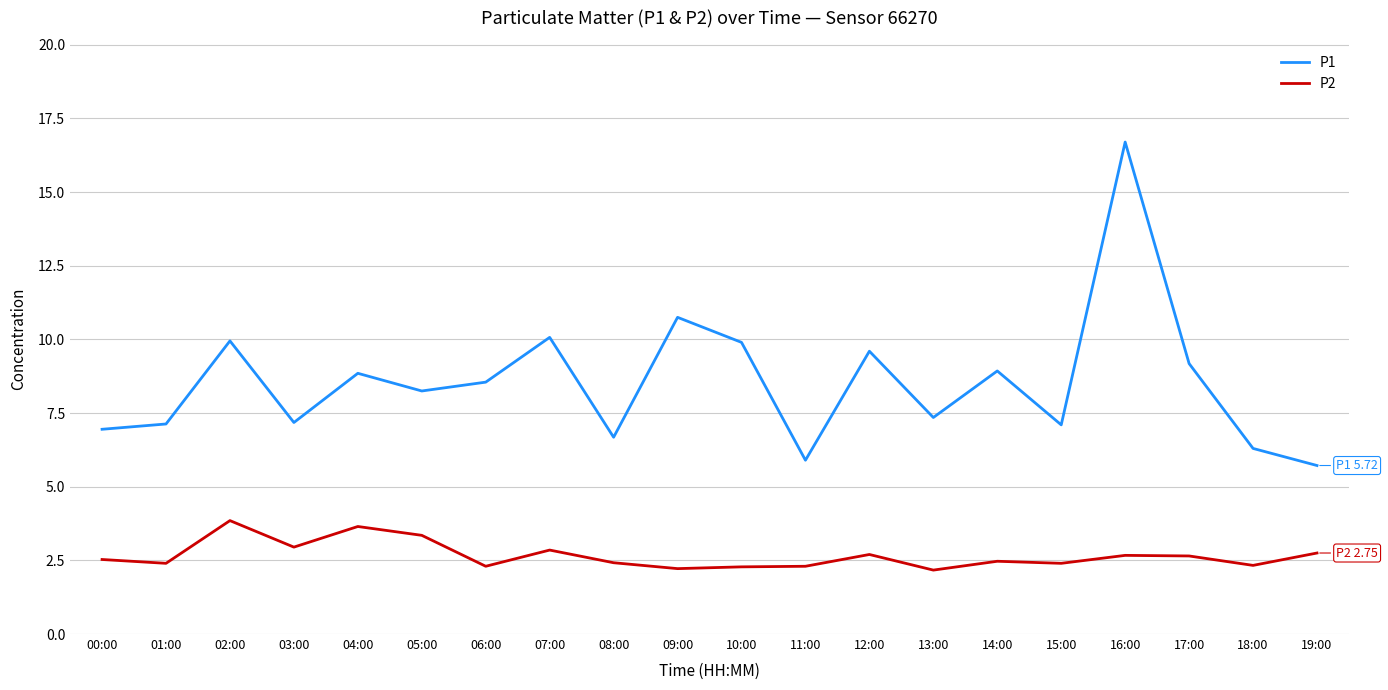

Is it true that P1 equals 17.2 at 02:00?

False